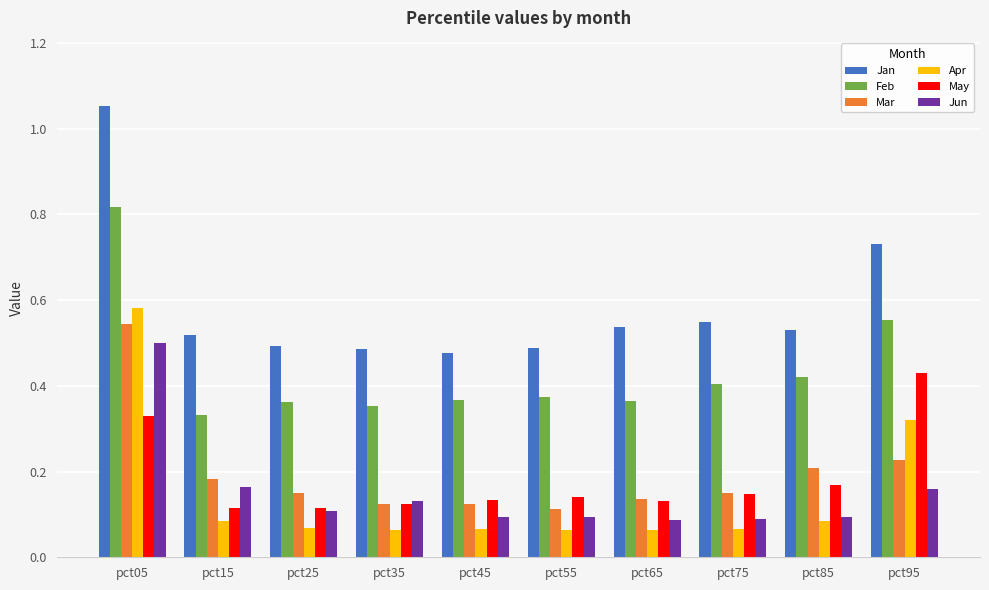

At which category is the sum across all series the highest?

pct05